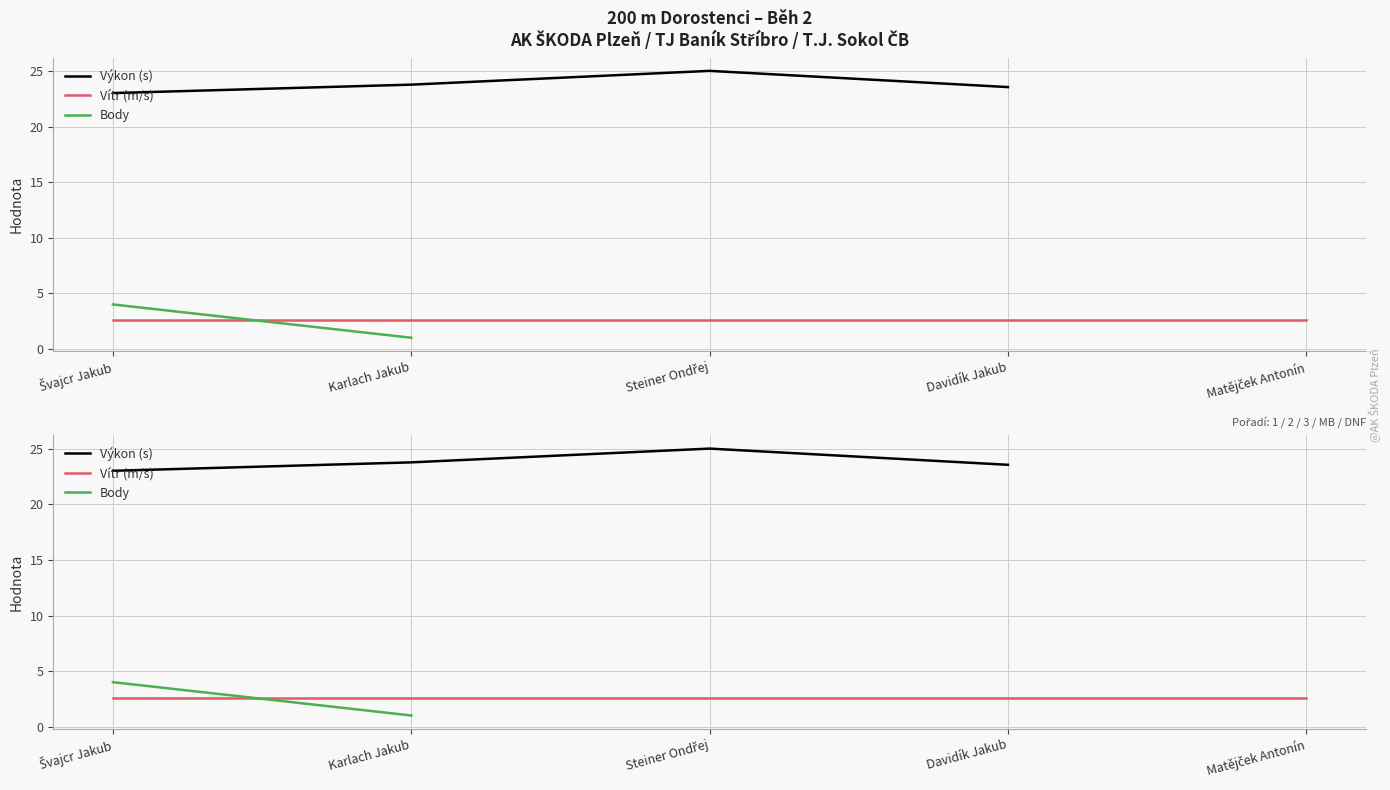

Which series ends up on top after the final intersection of Vítr (m/s) and Body?

Vítr (m/s)